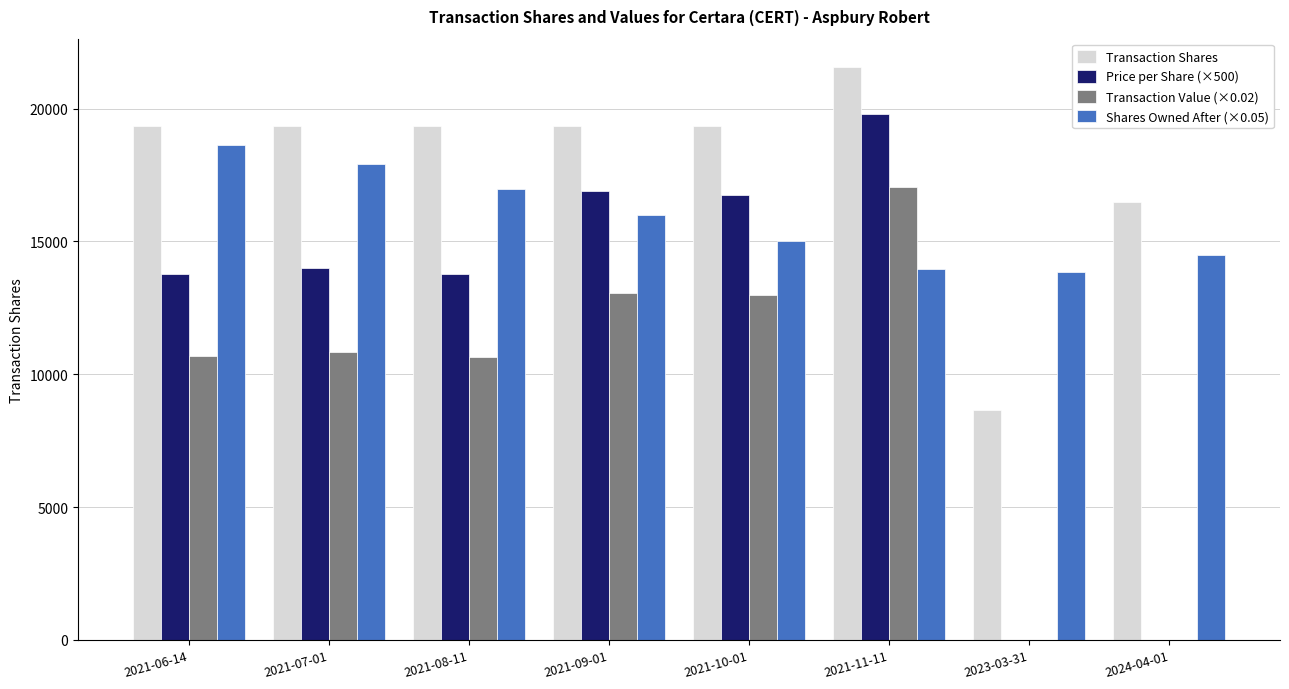

Which series has the largest total across all categories?

Transaction Shares